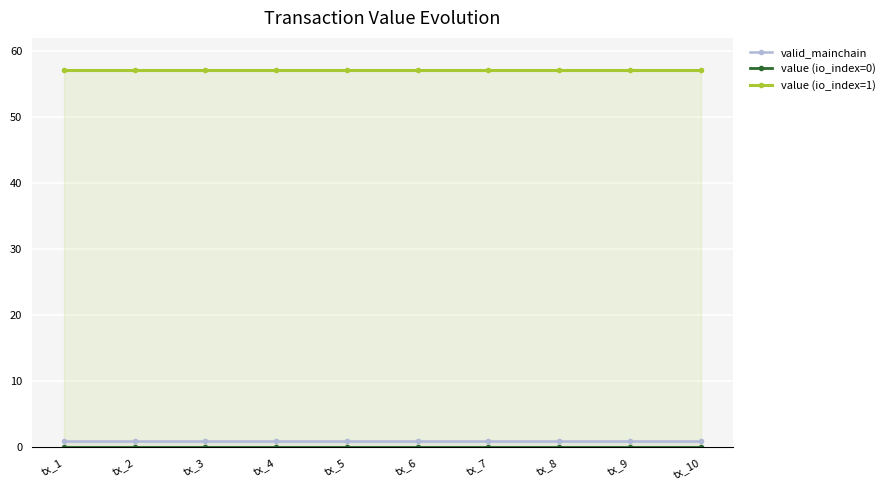

Reading left to right, extract all data points from this chart.

valid_mainchain: 1.0	1.0	1.0	1.0	1.0	1.0	1.0	1.0	1.0	1.0
value (io_index=0): 0.1	0.1	0.1	0.1	0.1	0.1	0.1	0.1	0.1	0.1
value (io_index=1): 57.1	57.1	57.1	57.1	57.1	57.1	57.1	57.1	57.1	57.1